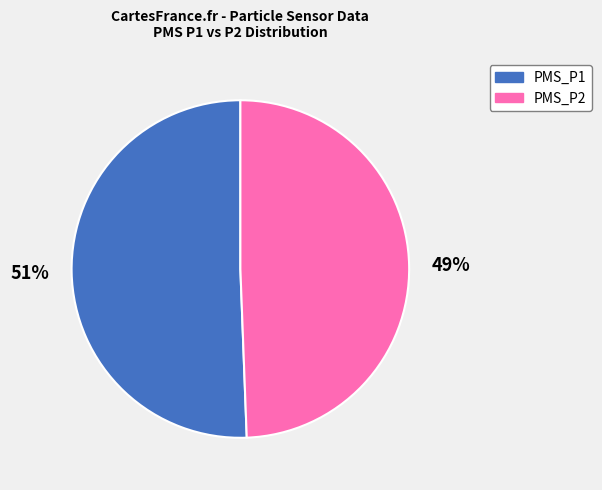

What percentage is the PMS_P1 slice, to the nearest percent?

51%